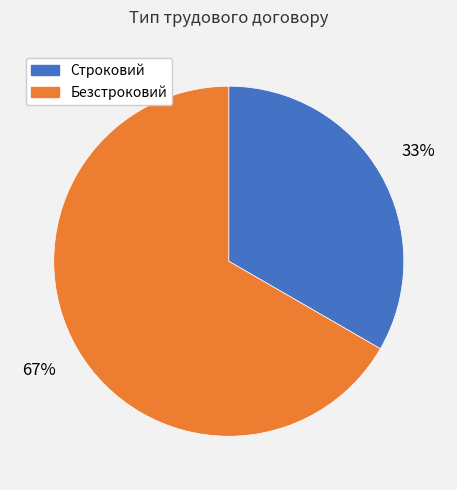

Is there any slice that represents more than half of the pie?

Yes